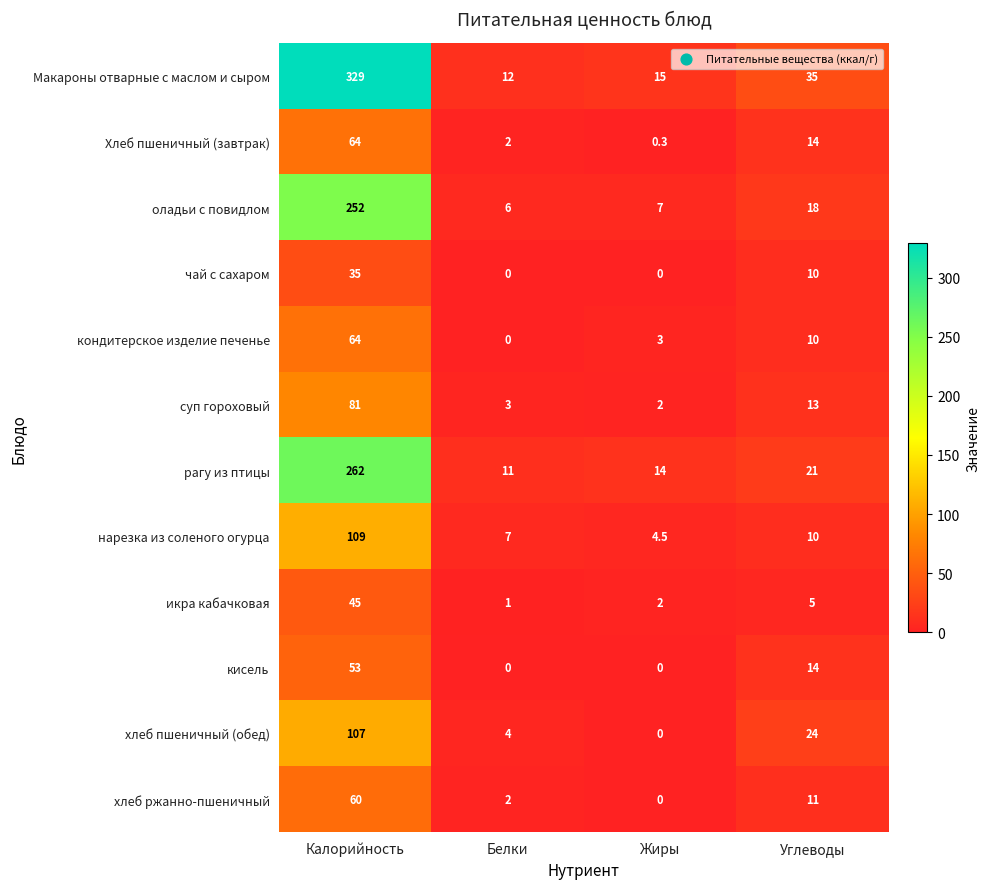

What is the difference between the maximum and minimum values in the суп гороховый series?

79.0